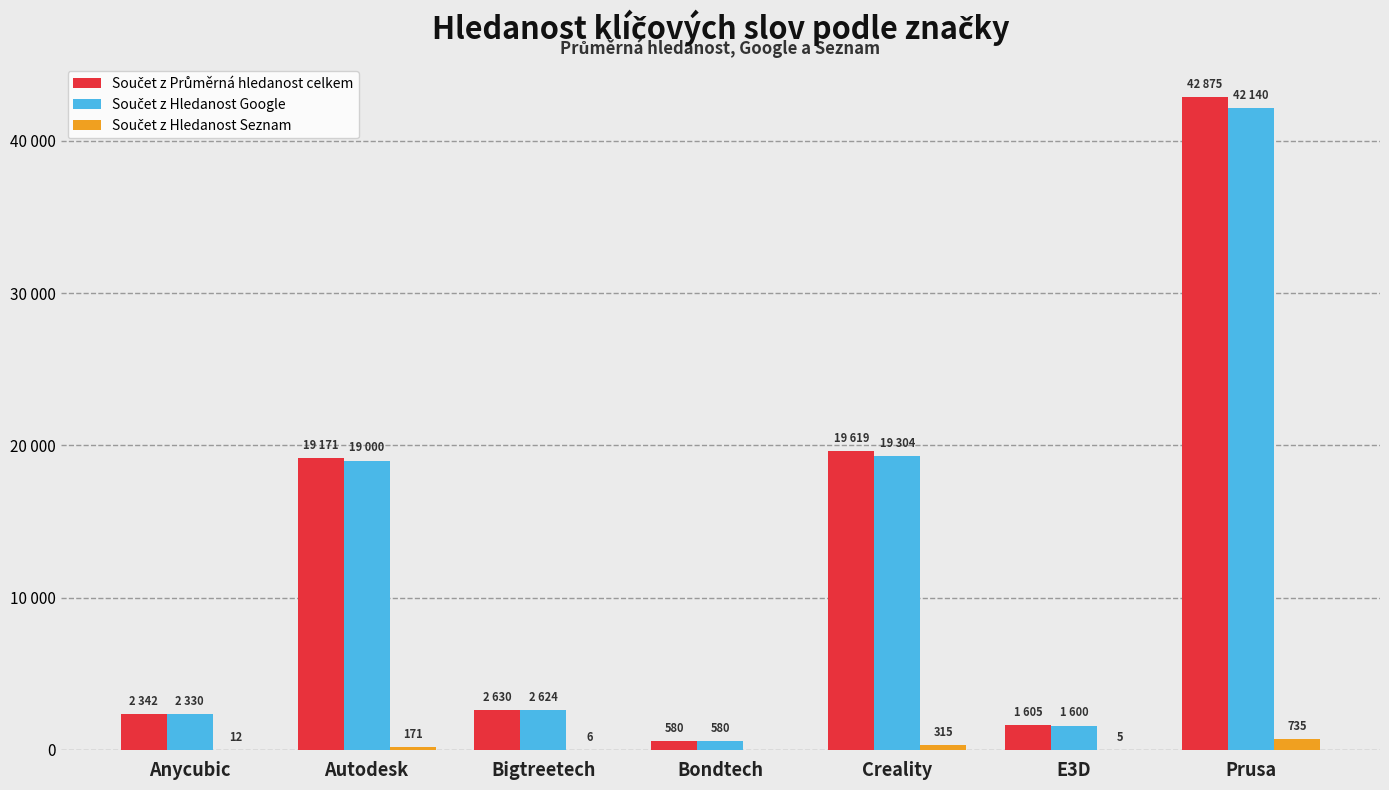

At which label is Součet z Hledanost Google closest to 21360?

Creality